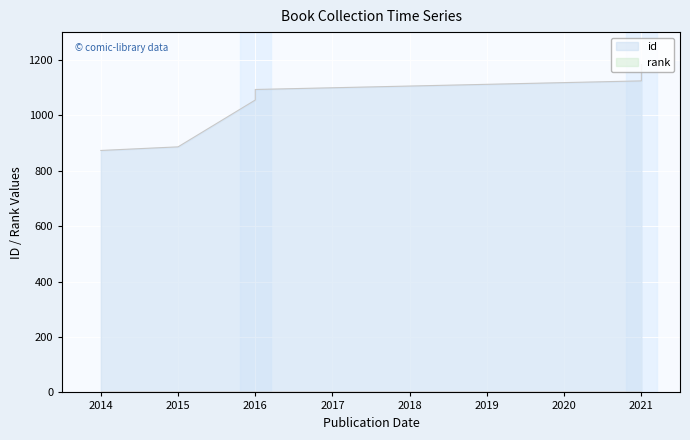

True or false: rank and id cross at least once.

False